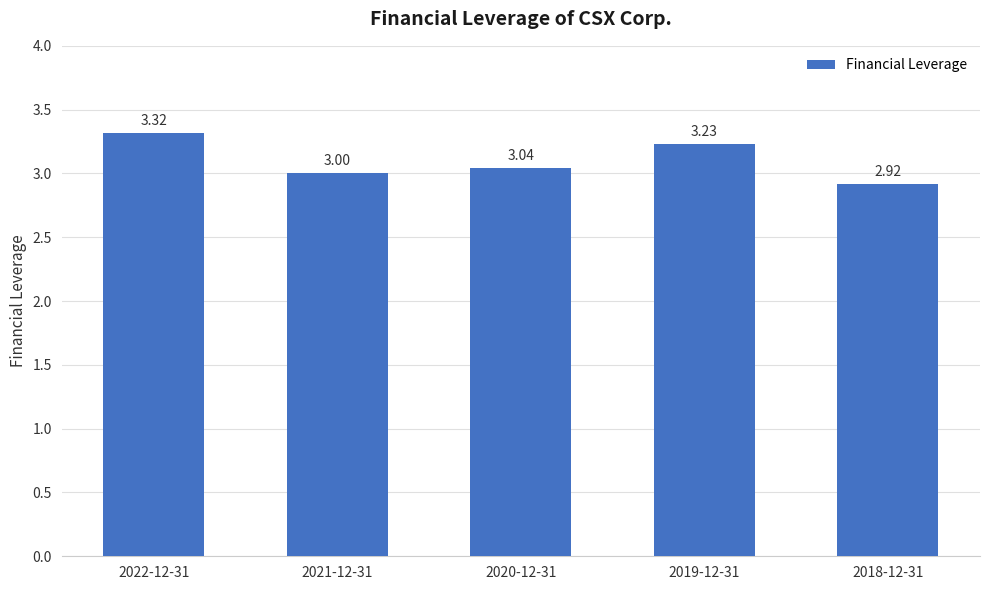

Rank the categories by value from highest to lowest.

2022-12-31, 2019-12-31, 2020-12-31, 2021-12-31, 2018-12-31